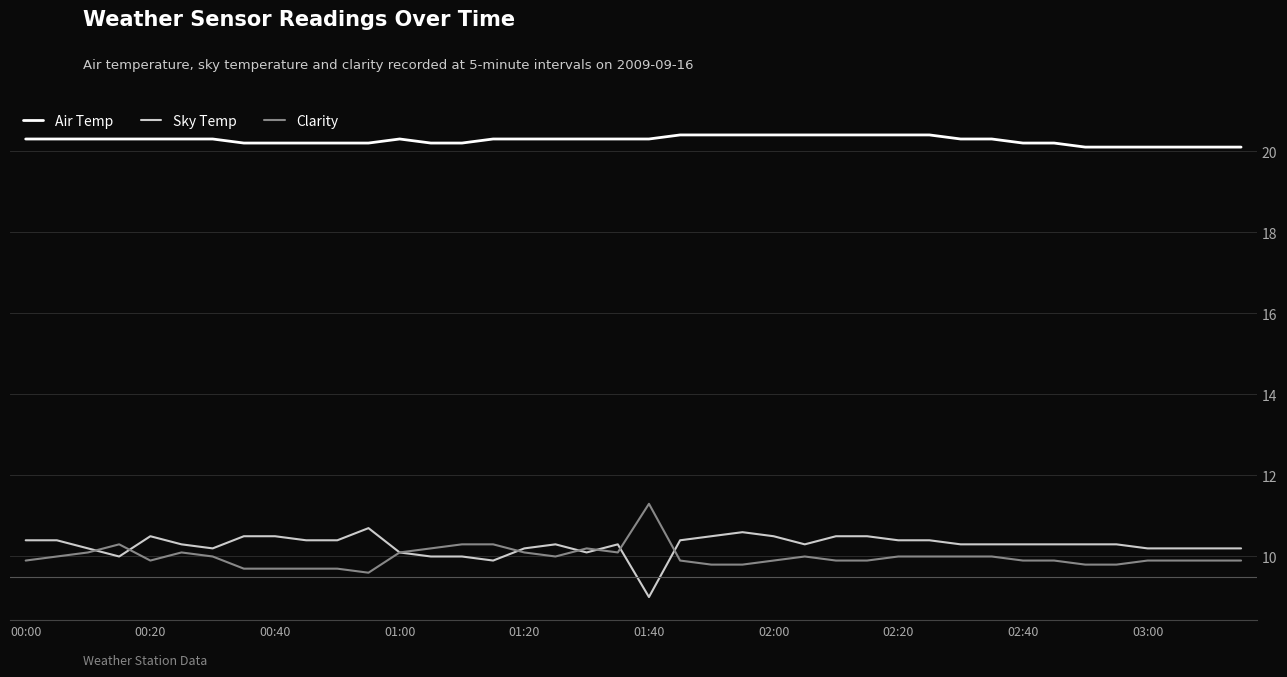

What is the maximum value for Clarity?

11.3